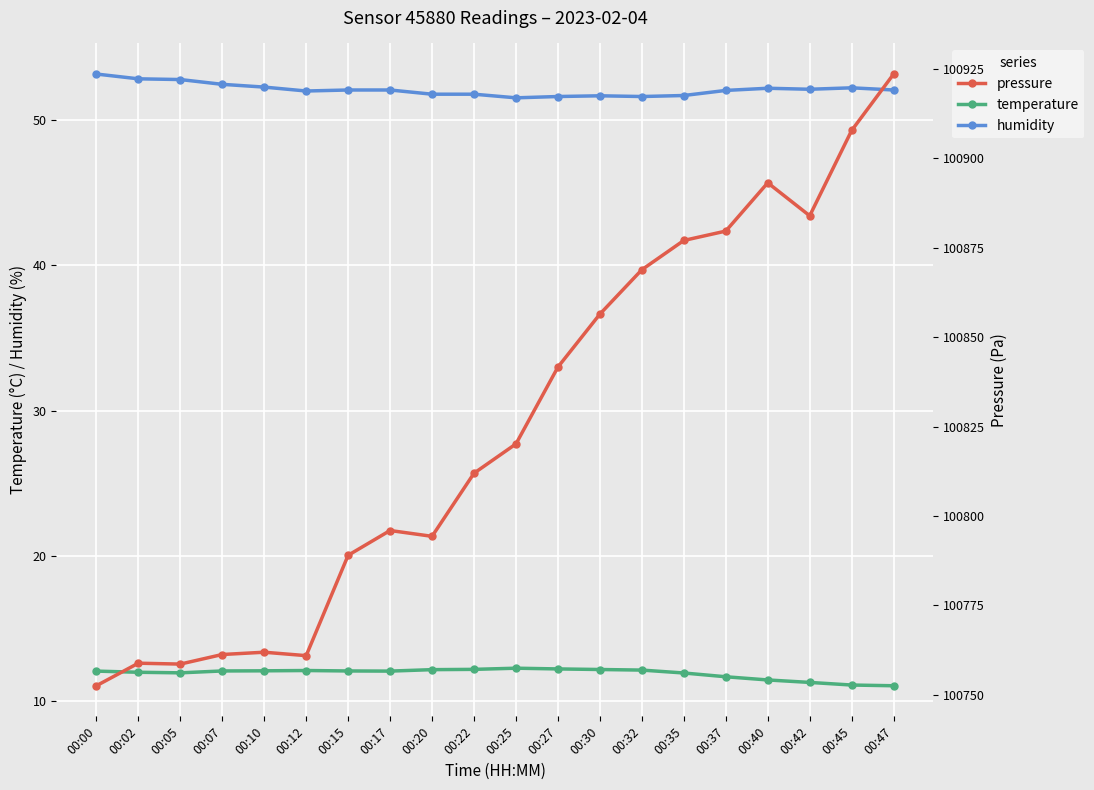

At 00:00, list the series in order from largest to smallest.

pressure, humidity, temperature